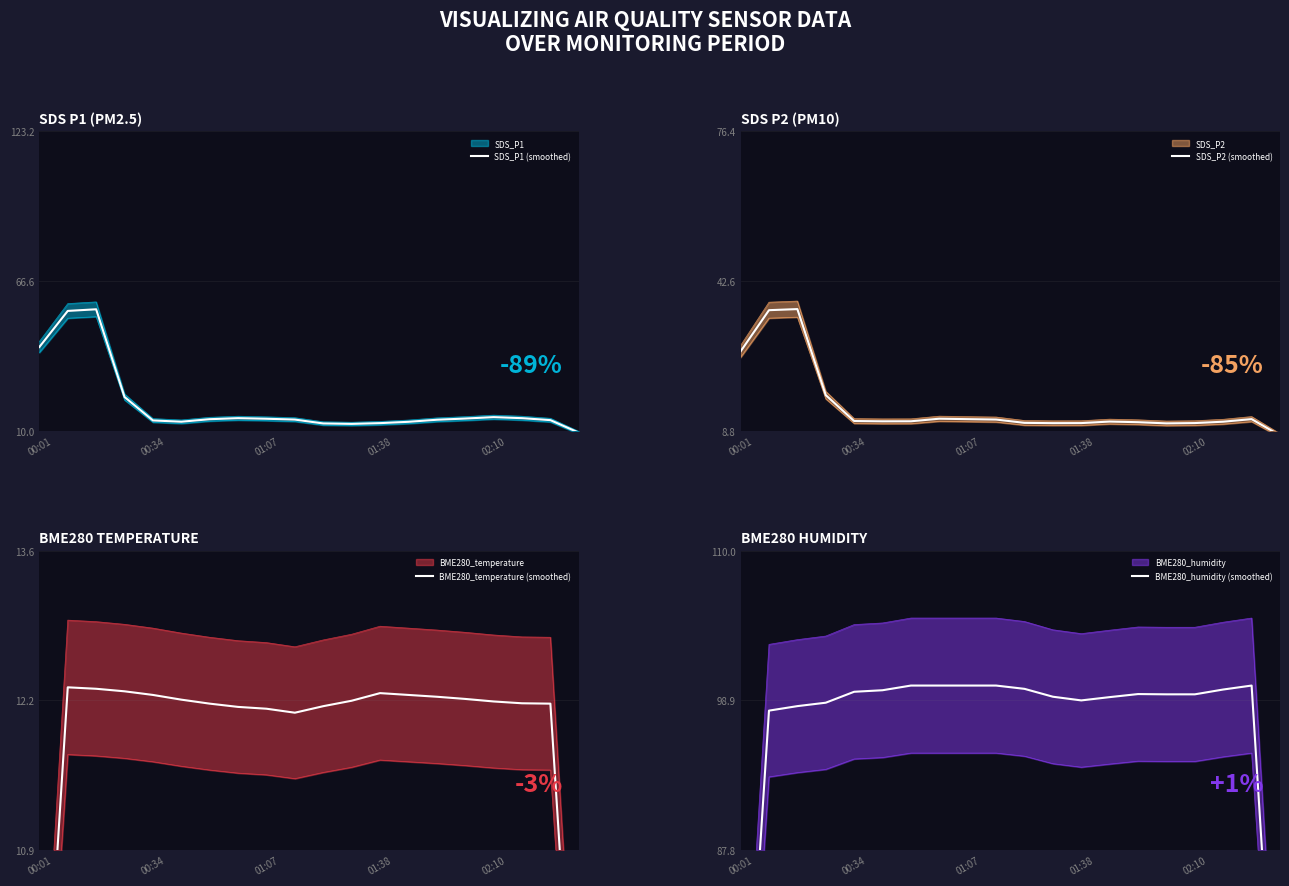

What value does the SDS_P1 (smoothed) series have at 19?

9.3